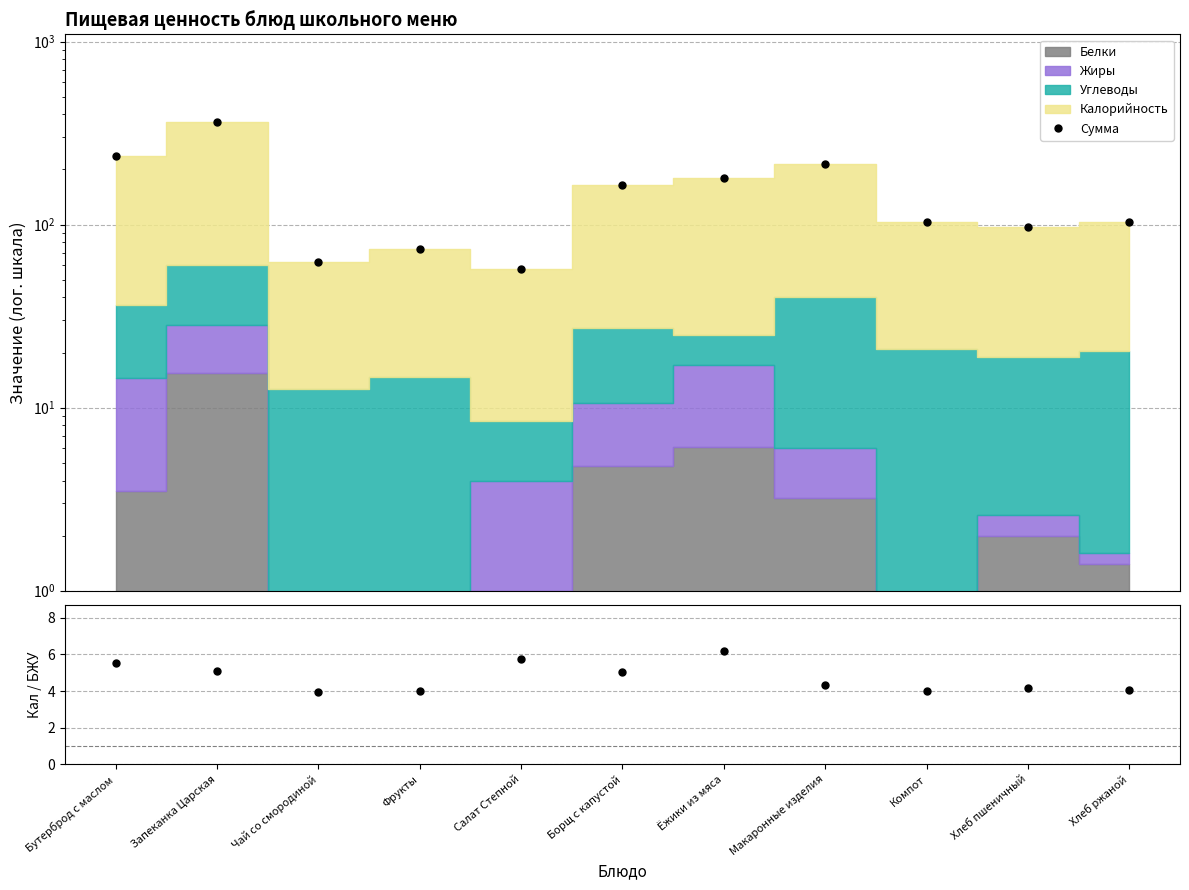

How many data points in Сумма are less than 103?

4